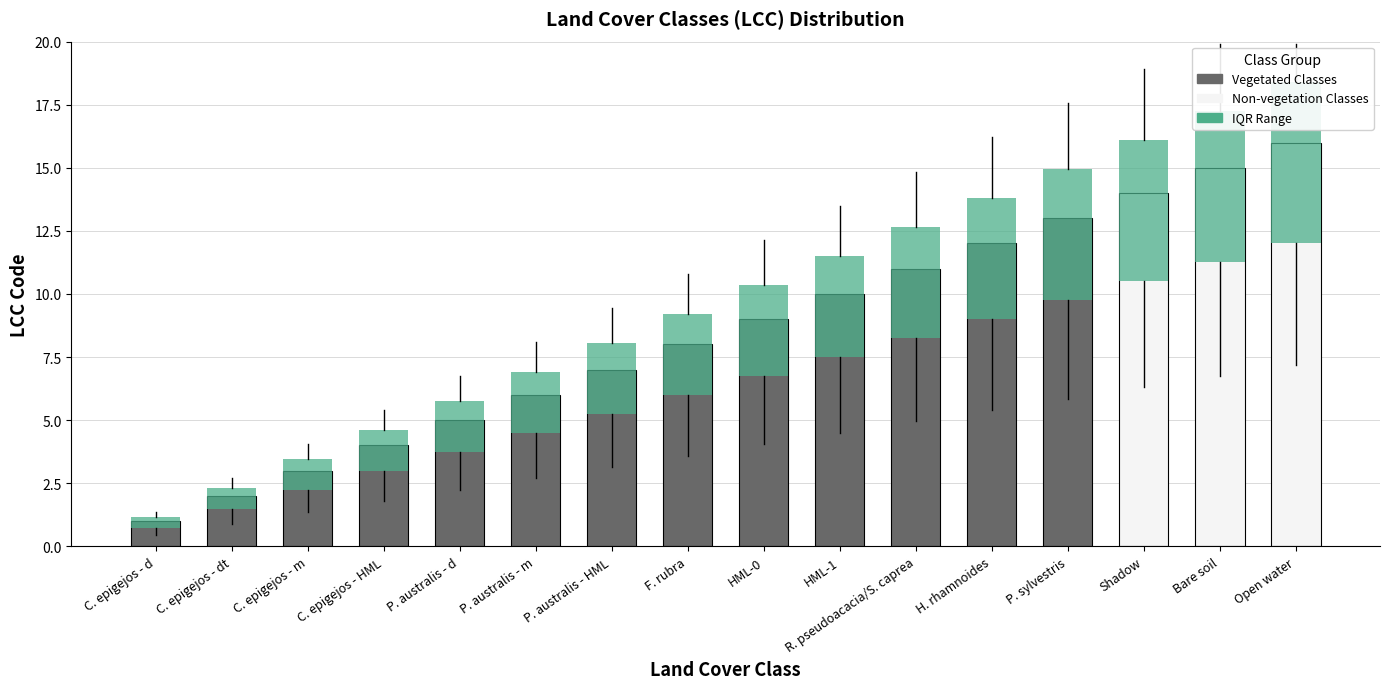

What position from the left is C. epigejos - dt?

2